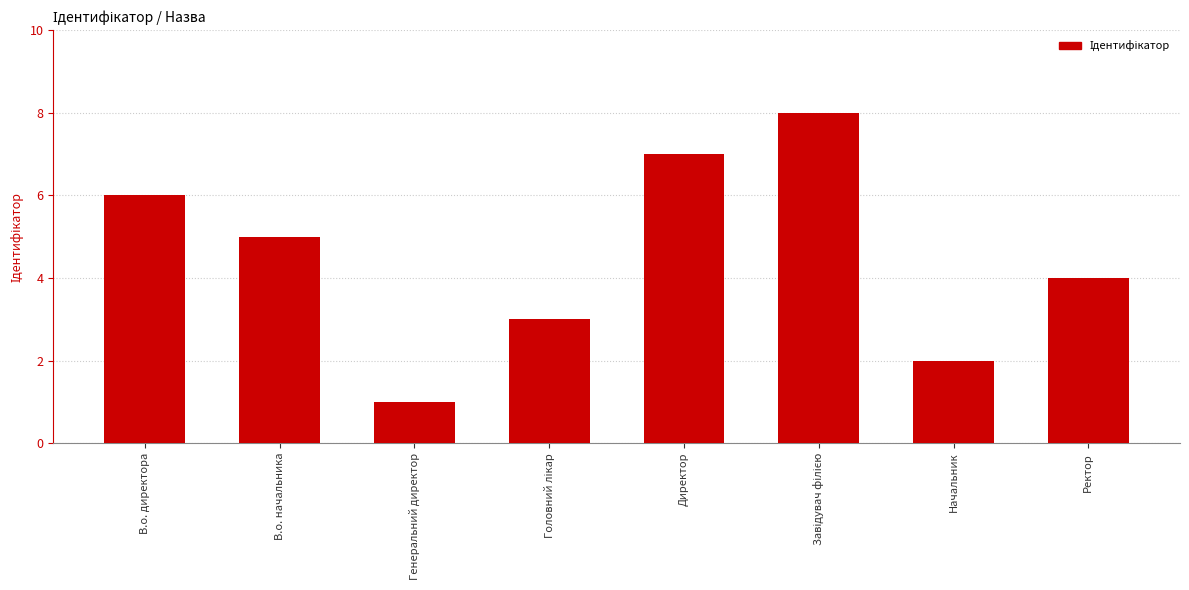

What is the label of the 6th bar from the right?

Генеральний директор